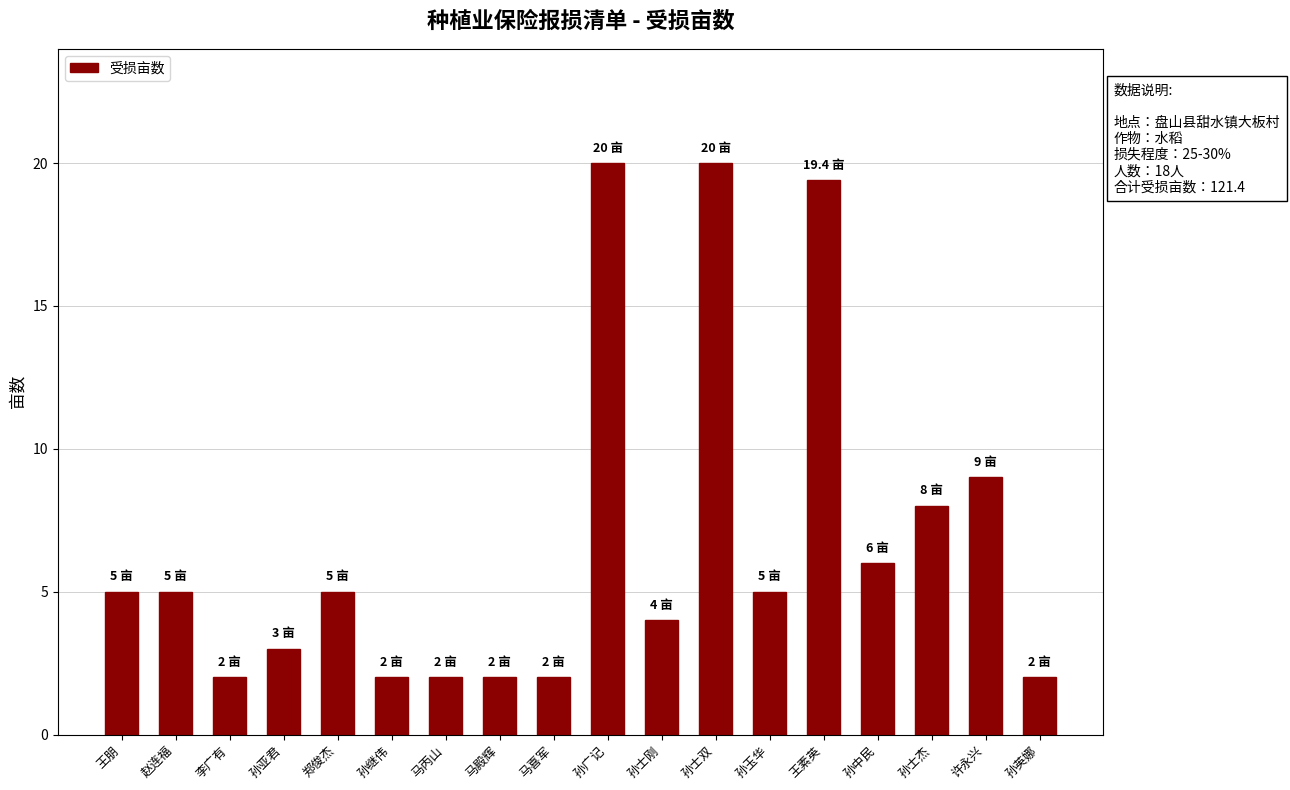

Reading right to left, list all the values displayed in this chart.

2.0	9.0	8.0	6.0	19.4	5.0	20.0	4.0	20.0	2.0	2.0	2.0	2.0	5.0	3.0	2.0	5.0	5.0